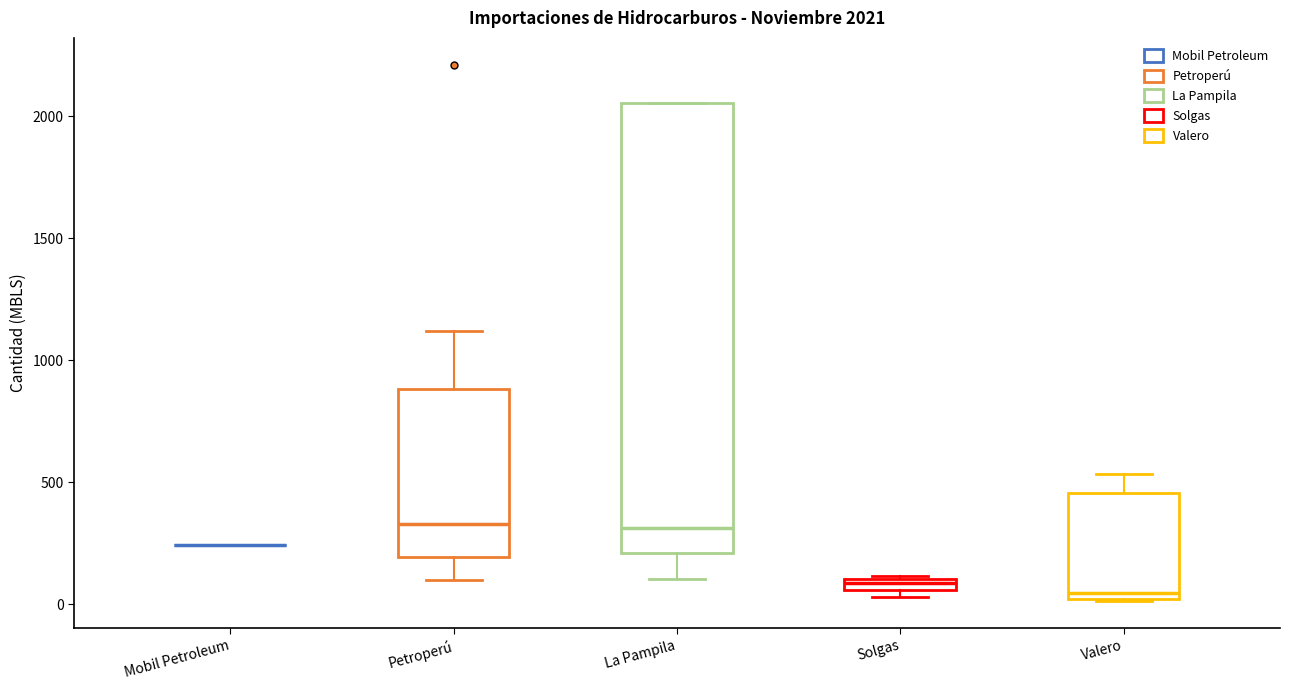

Comparing the boxes themselves (not the whiskers), which one is the tallest?

La Pampila